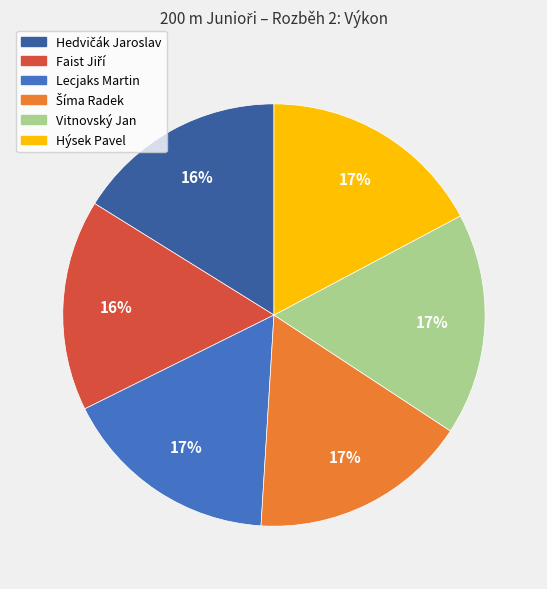

True or false: Lecjaks Martin accounts for 17% of the total.

True